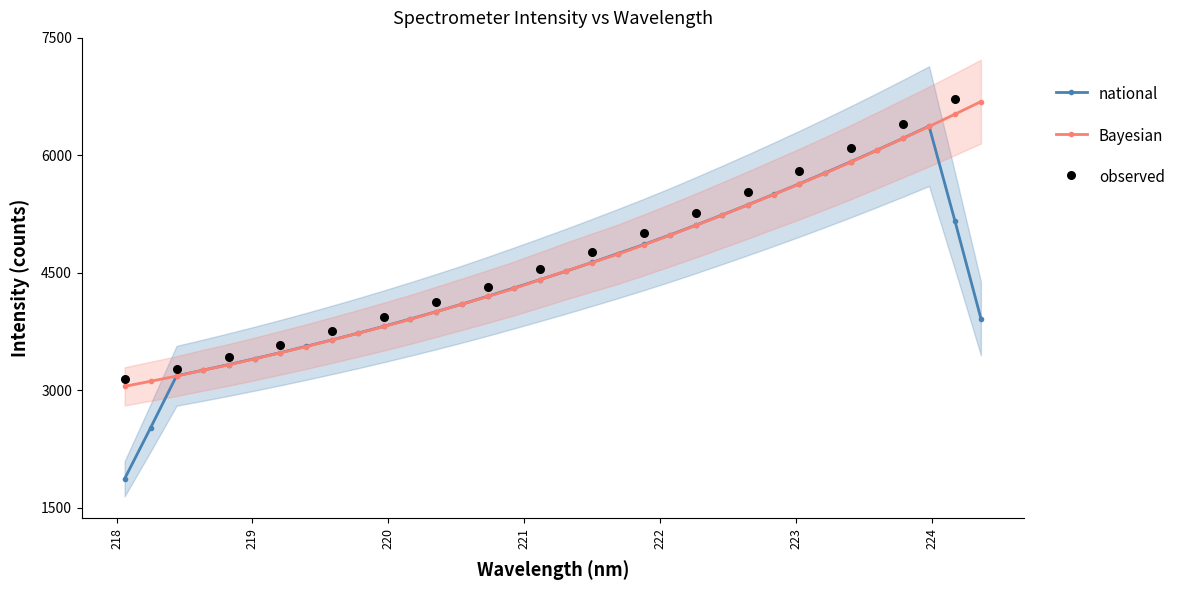

What is the value of the Bayesian point at the 33rd from the left?

6526.1